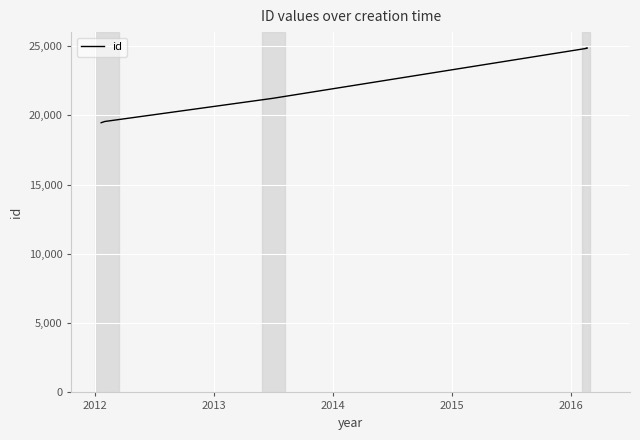

What is the difference between the maximum and minimum values?

5386